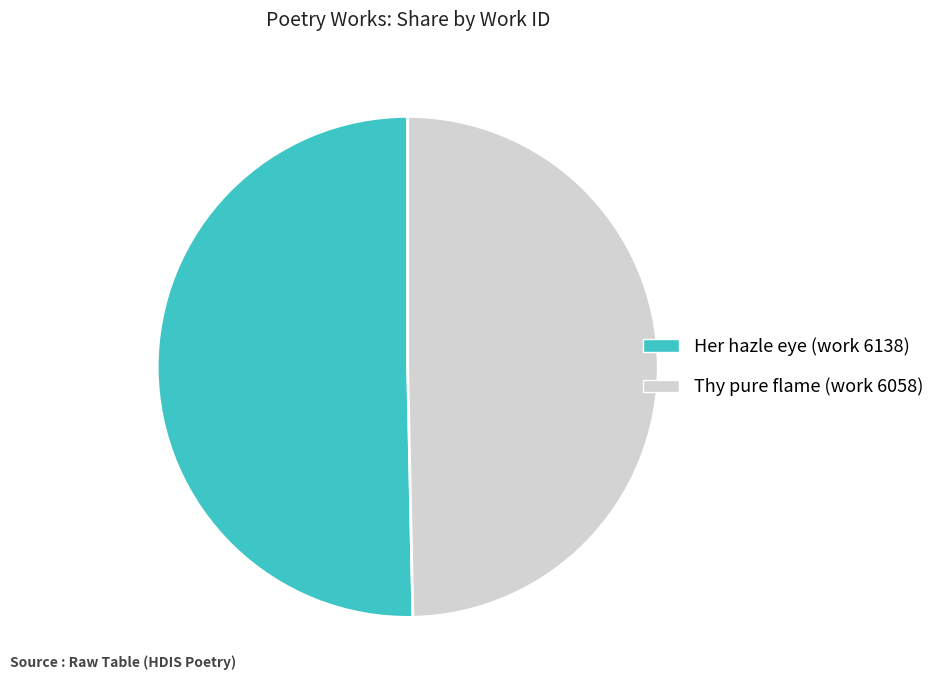

Do Her hazle eye (work 6138) and Thy pure flame (work 6058) together represent more than half of the pie?

Yes